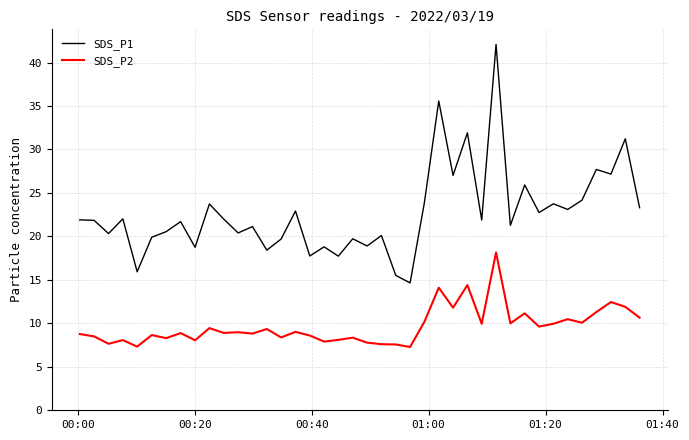

What is the average value of the SDS_P1 series?

22.7